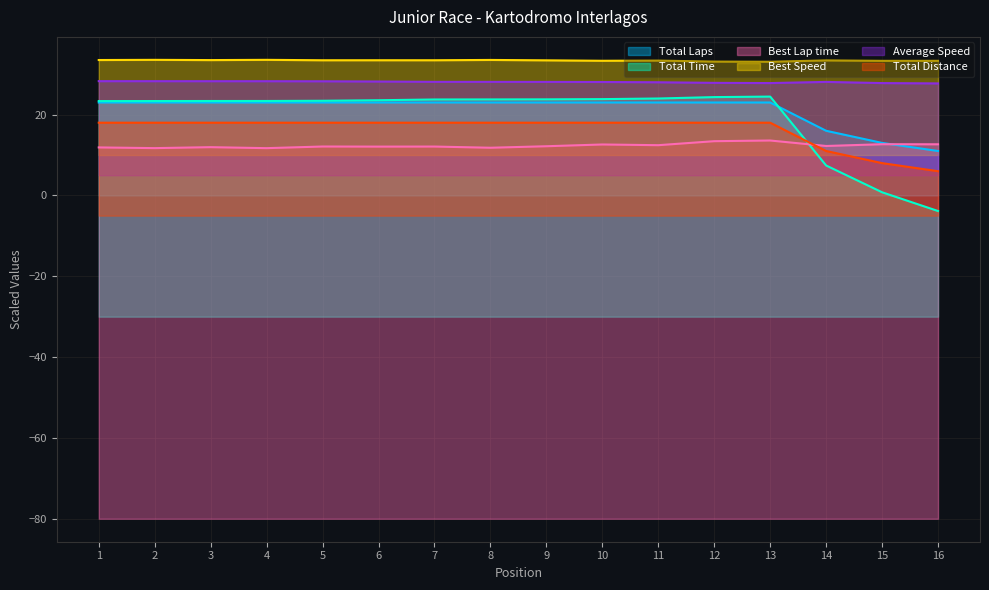

Which series has the largest total across all categories?

Best Speed